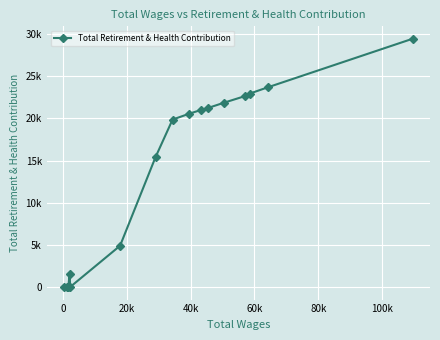

Does the chart have visible grid lines?

Yes